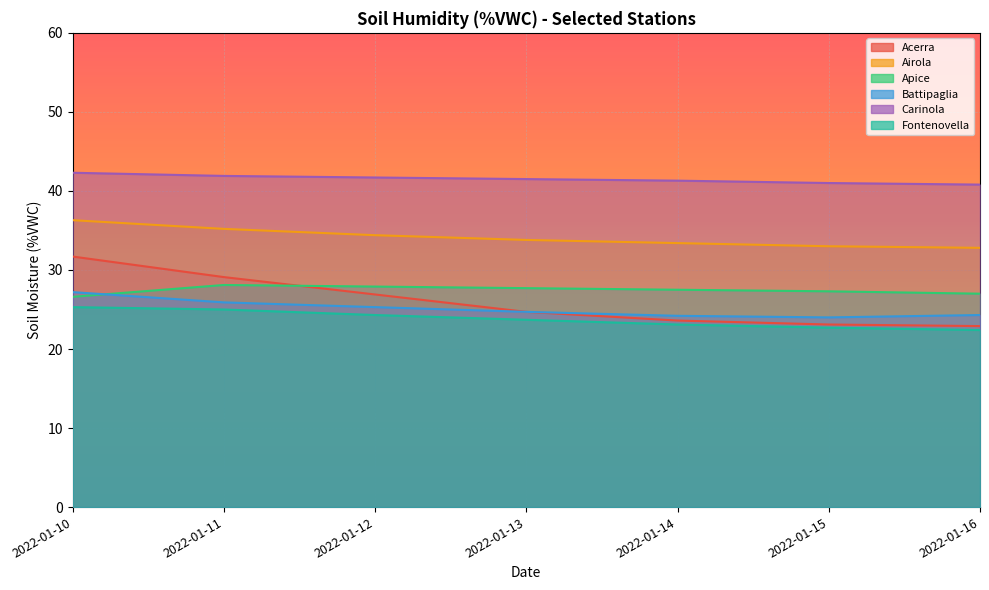

Which series has the largest range (max minus min)?

Acerra